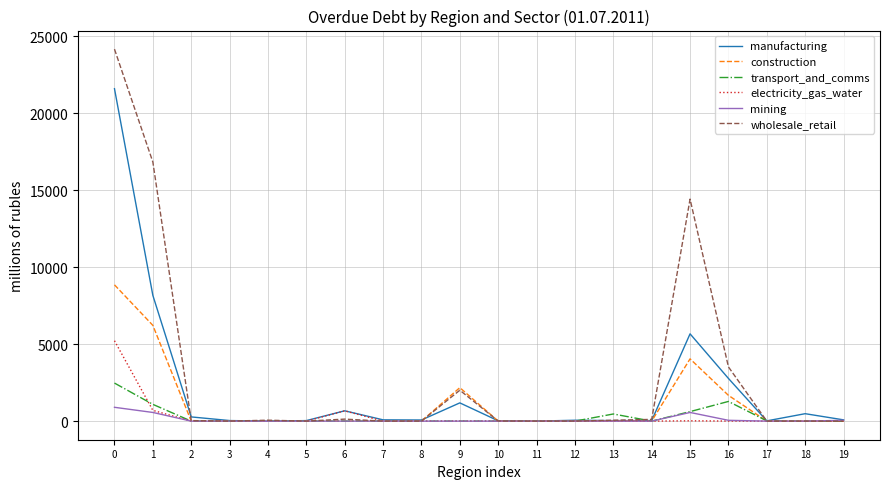

Rank the series by their maximum value, from highest to lowest.

wholesale_retail, manufacturing, construction, electricity_gas_water, transport_and_comms, mining